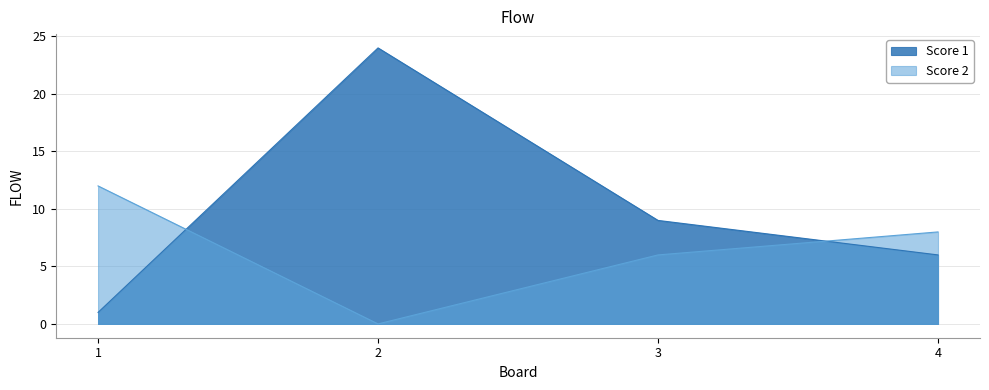

At how many categories does at least one series exceed 3?

4